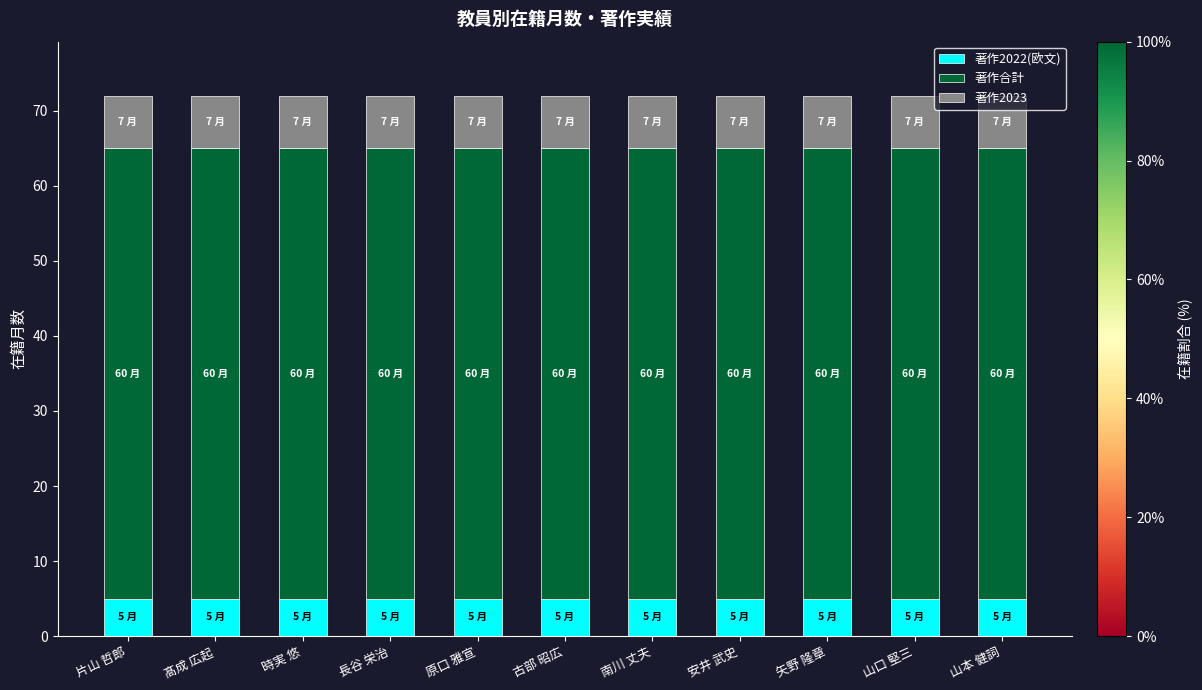

What are all the series names shown in the legend?

著作2022(欧文), 著作合計, 著作2023